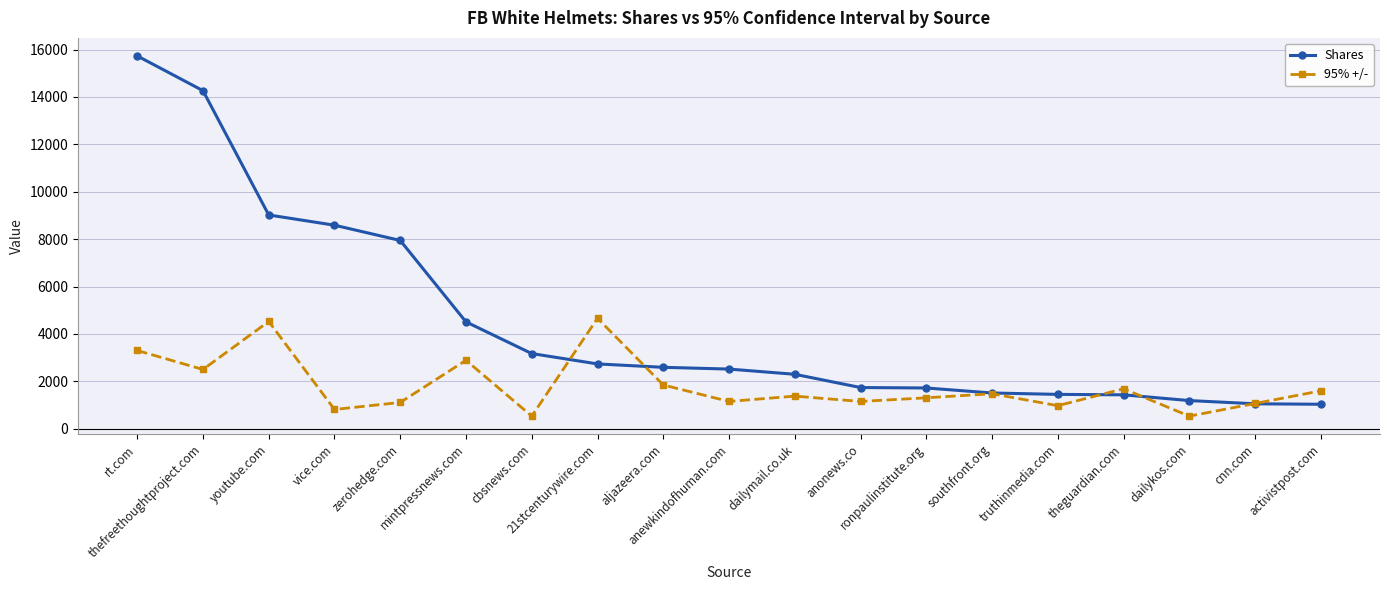

Which label corresponds to the largest value in the chart?

rt.com